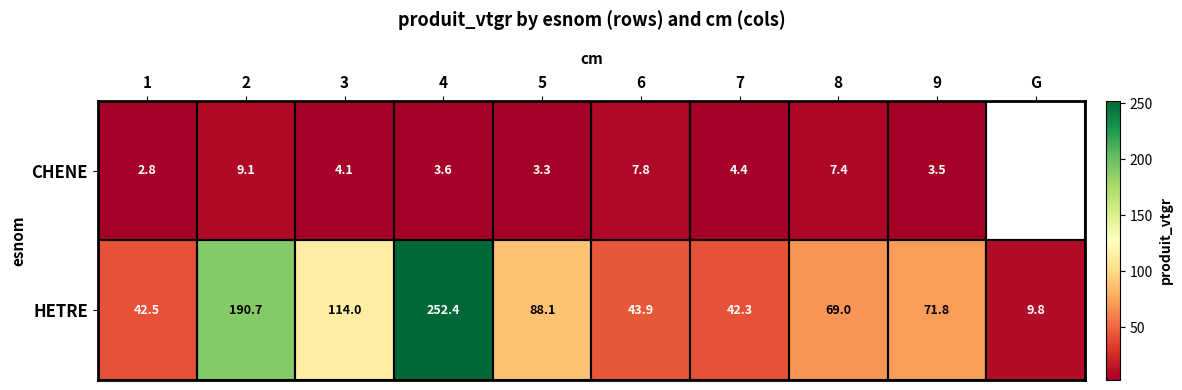

Is the value of HETRE at 4 greater than the value of CHENE at 7?

Yes